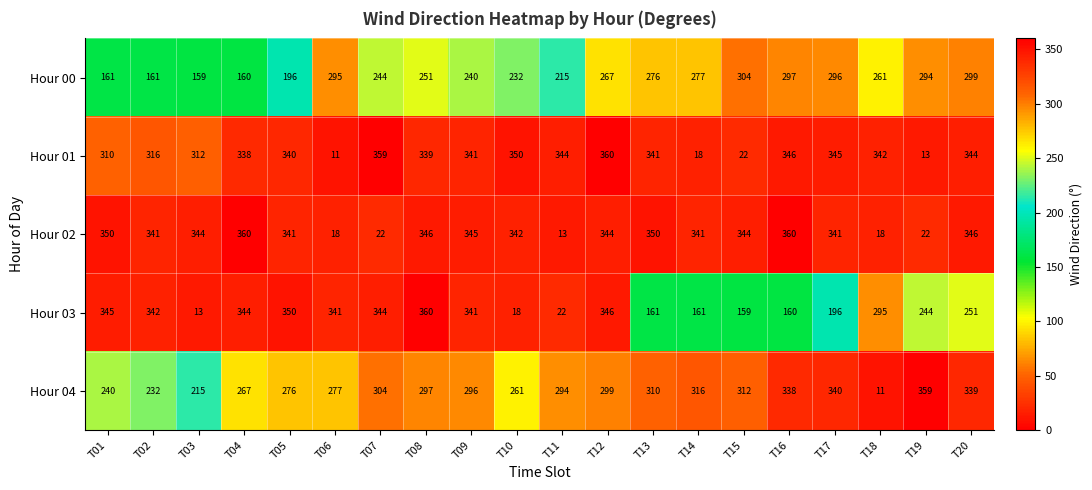

Which series has the largest range (max minus min)?

Hour 01